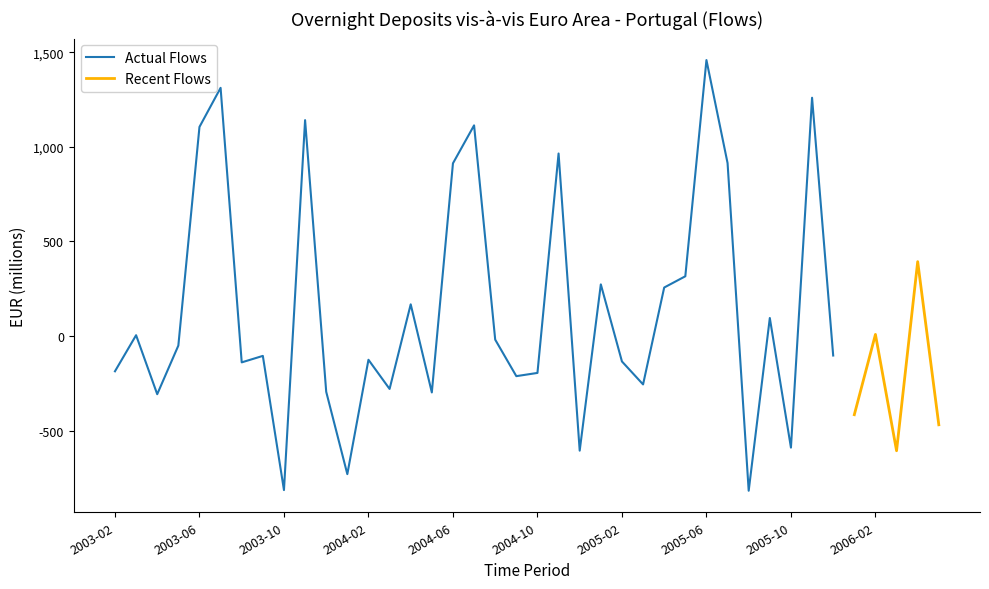

Where is the first local minimum?

2003-04